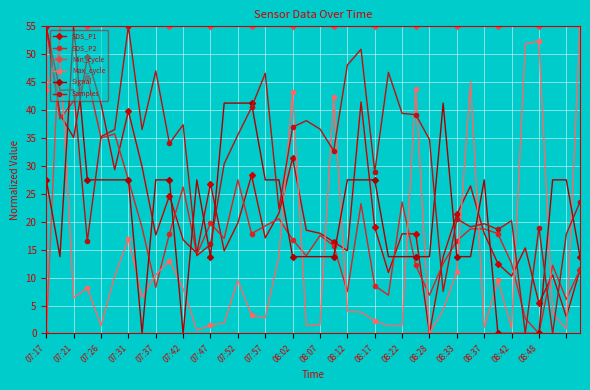

How many values in SDS_P1 are above zero?

39